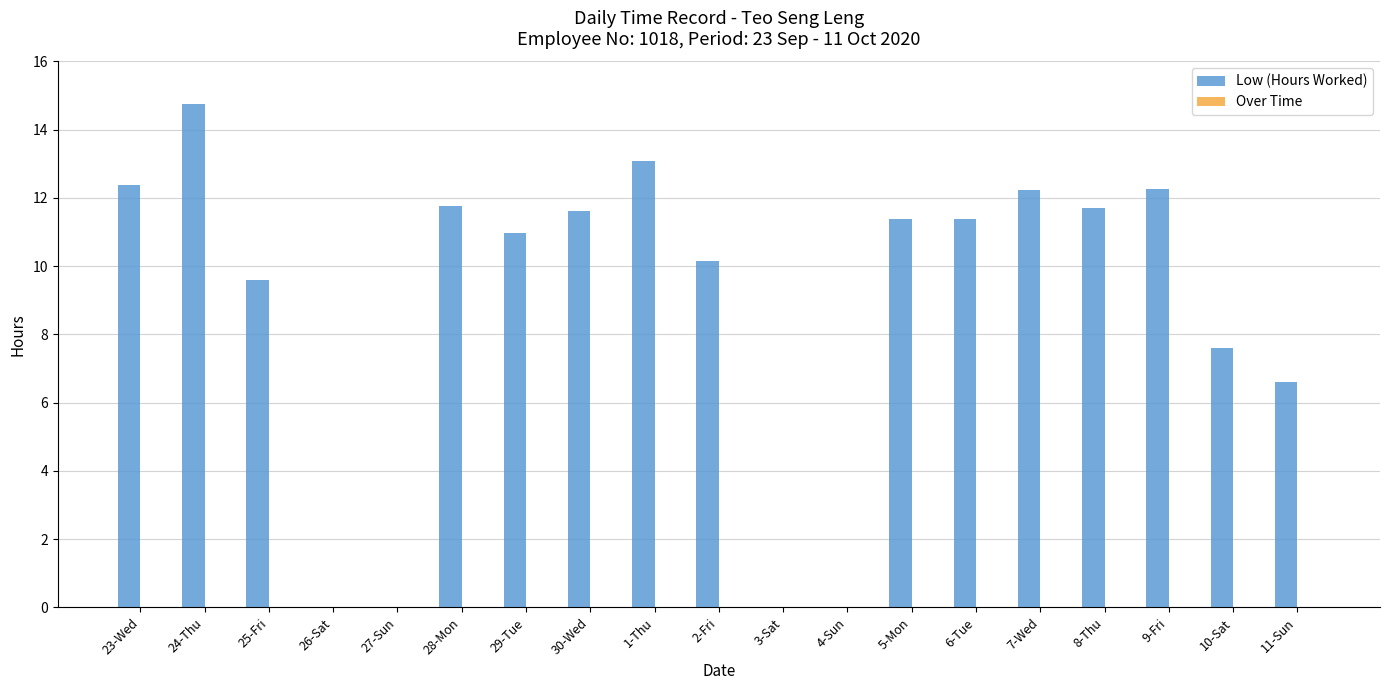

How many data points does each series have?

19